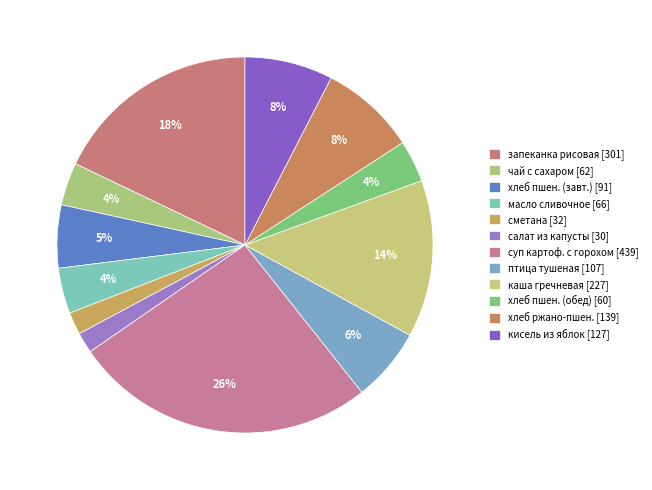

How many segments does this pie chart have?

12